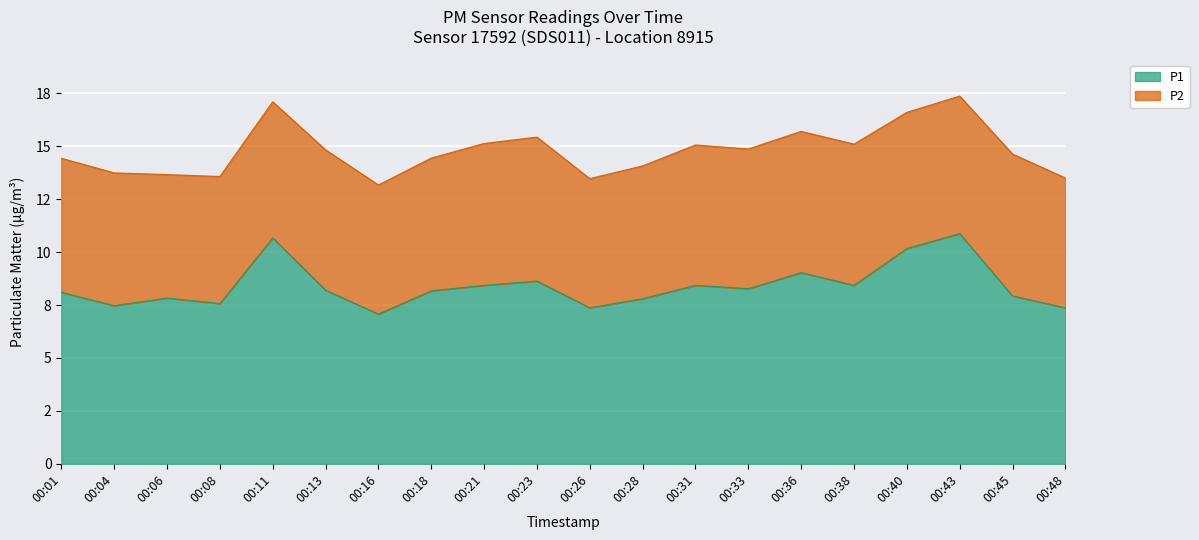

What are all the series names shown in the legend?

P1, P2